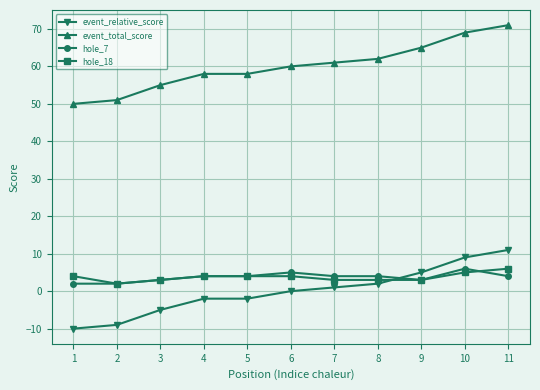

True or false: event_total_score and hole_18 cross at least once.

False